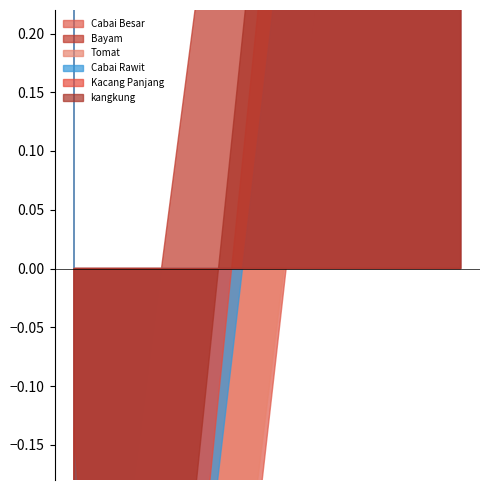

How many data points in kangkung are less than 3?

1